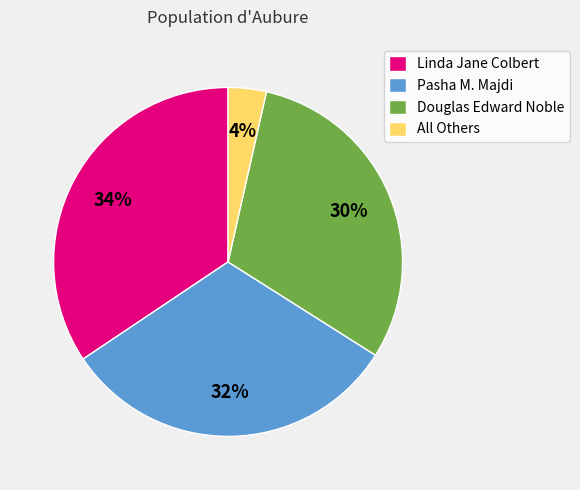

What percentage is the Linda Jane Colbert slice, to the nearest percent?

34%